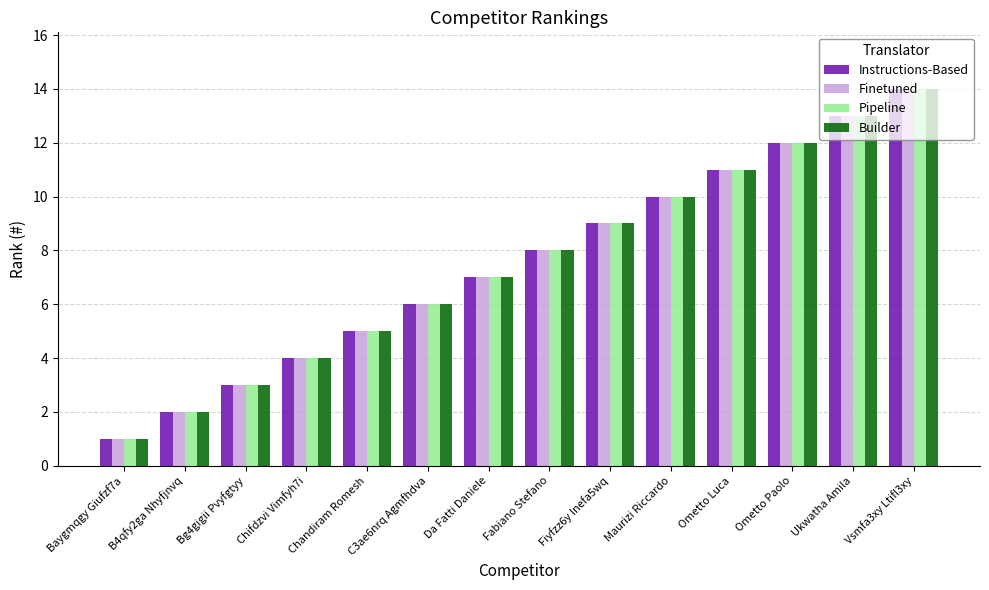

How many categories are shown in the chart?

14